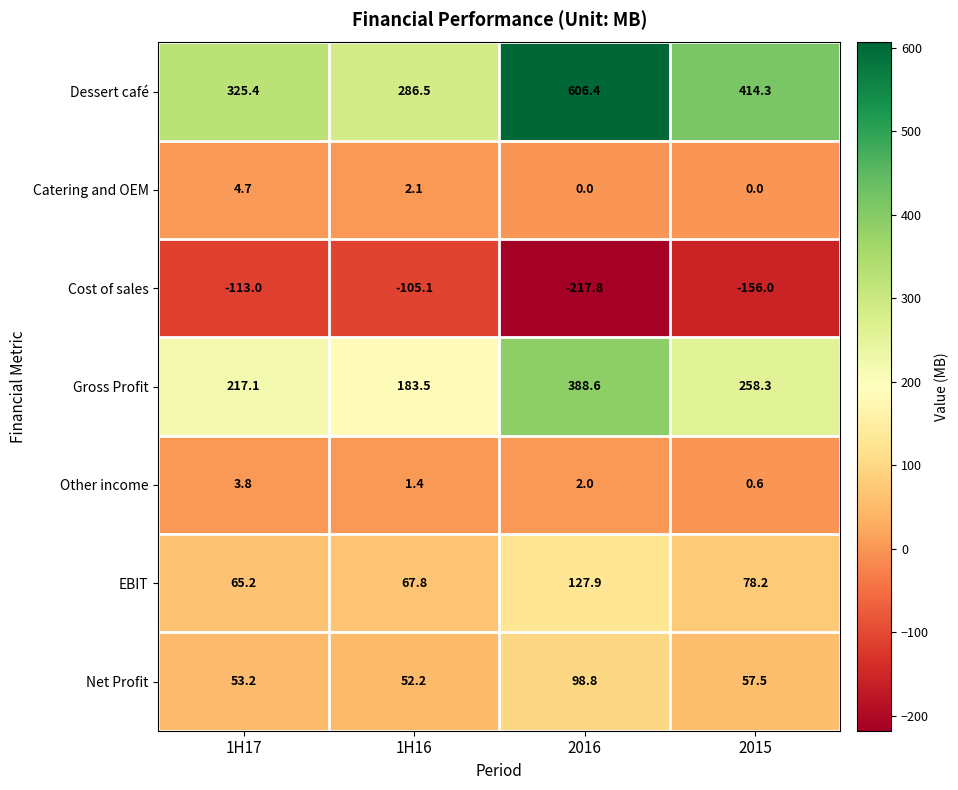

At how many categories does at least one series exceed 537?

1